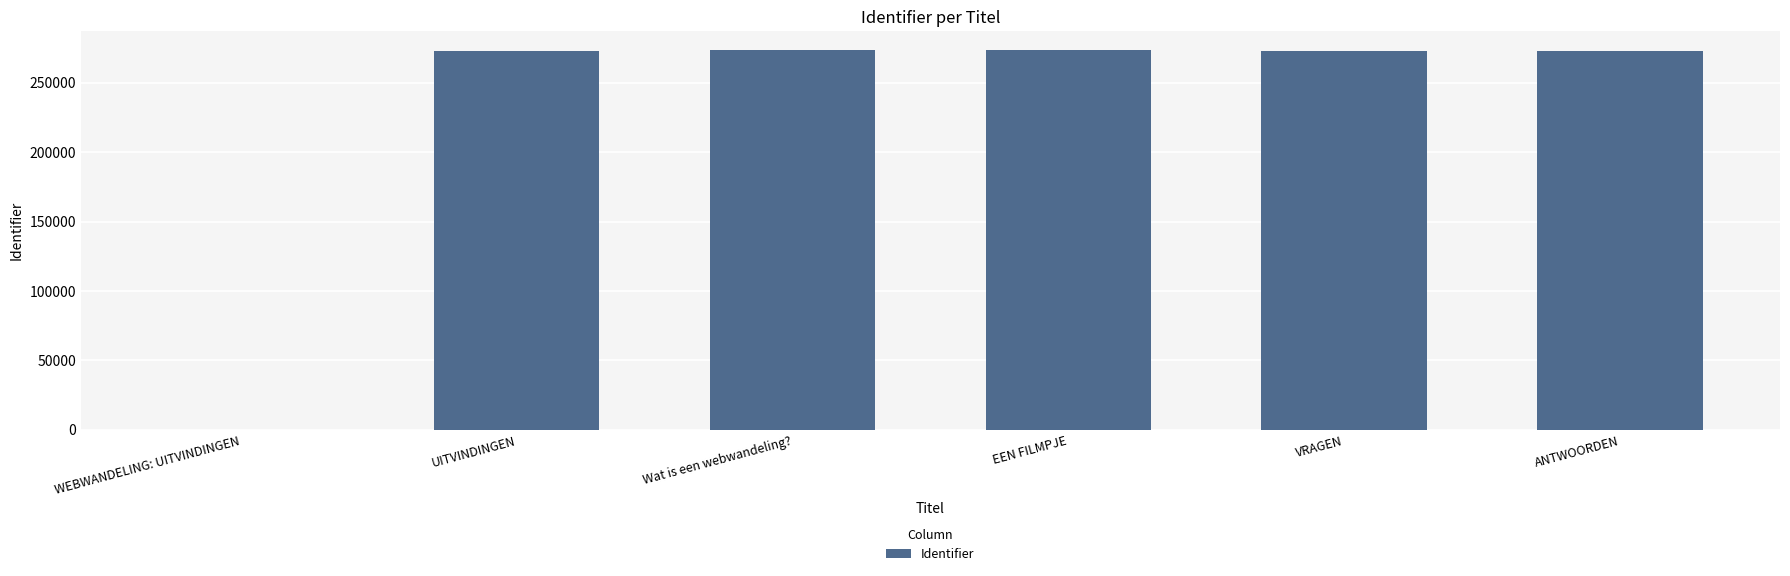

What is the change in value from UITVINDINGEN to ANTWOORDEN?

+6